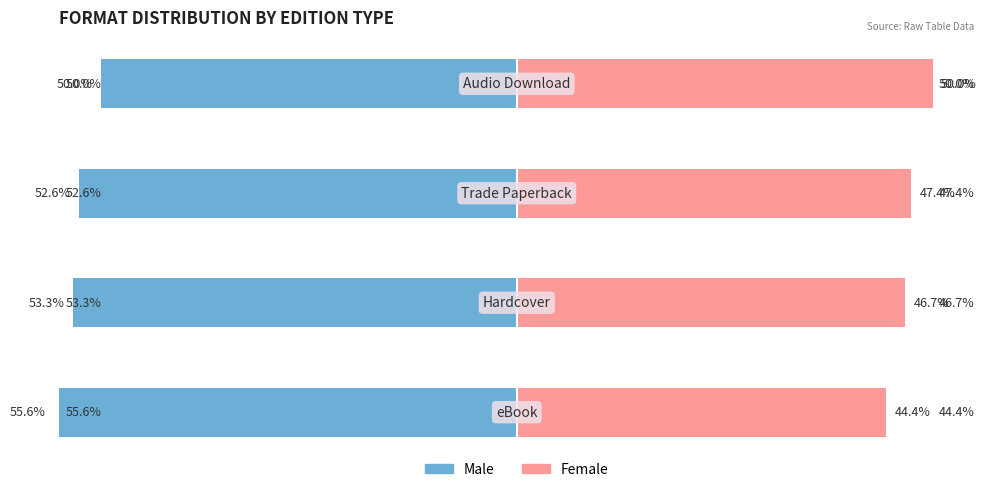

What is the value of the Female bar at the 4th from the left?

50.0